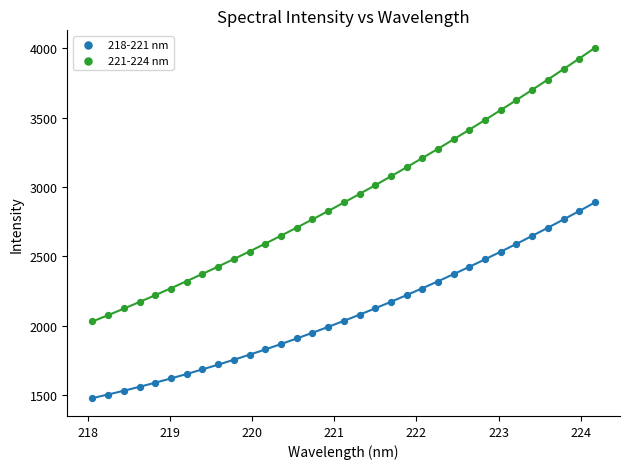

Across all data points, what is the range of X values (max minus min)?

6.1